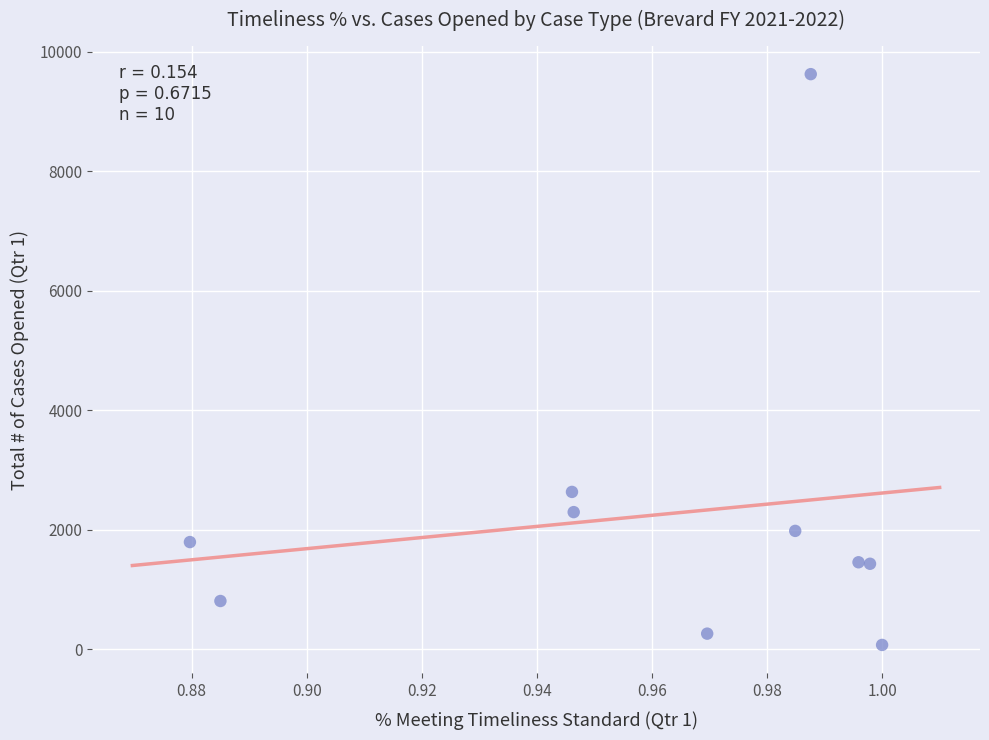

What Y value in the scatter plot is closest to 4848?

2634